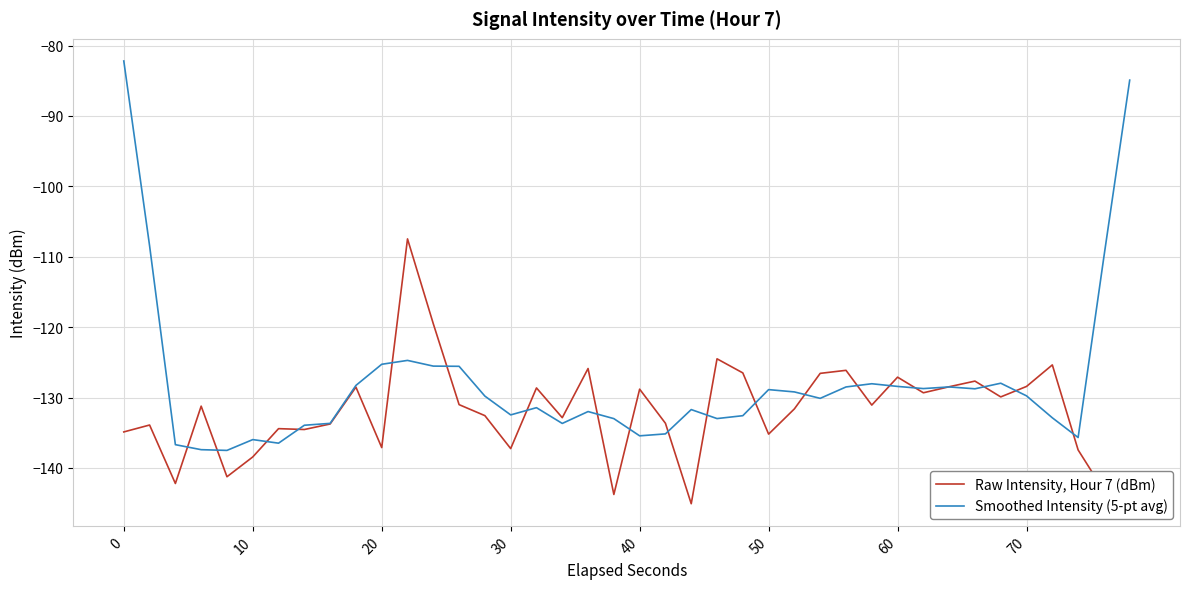

List the series in order of their overall mean, lowest first.

Raw Intensity, Hour 7 (dBm), Smoothed Intensity (5-pt avg)